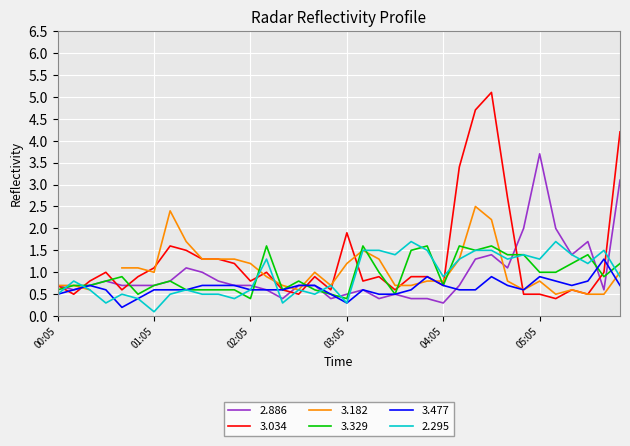

What is the value of the 2.295 point at the 14th from the left?

1.3